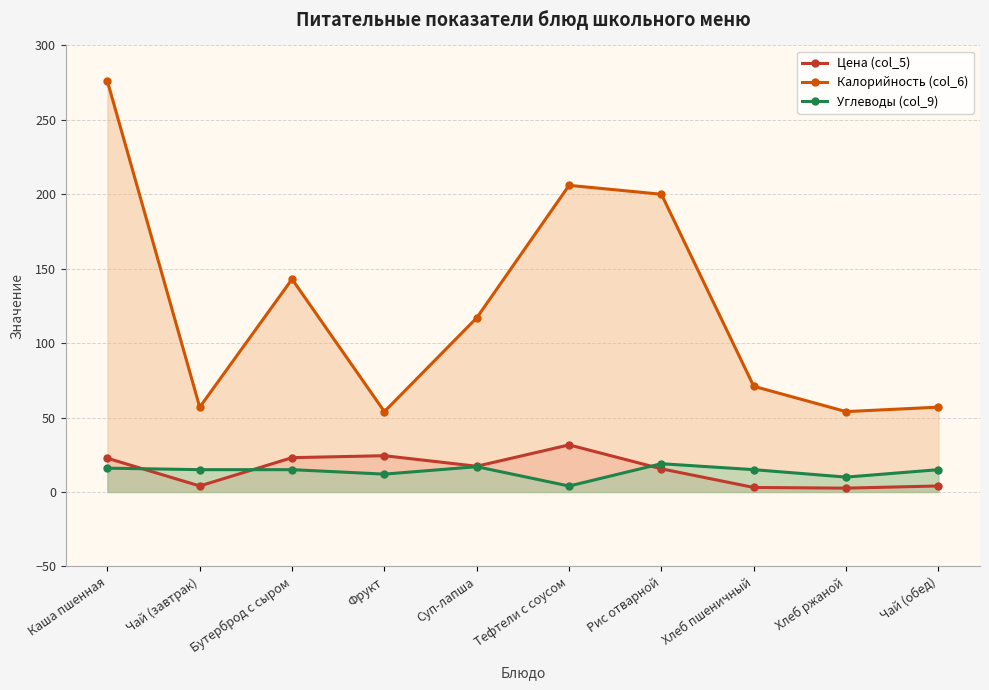

Where is Калорийность (col_6) nearest to the value 165?

Бутерброд с сыром